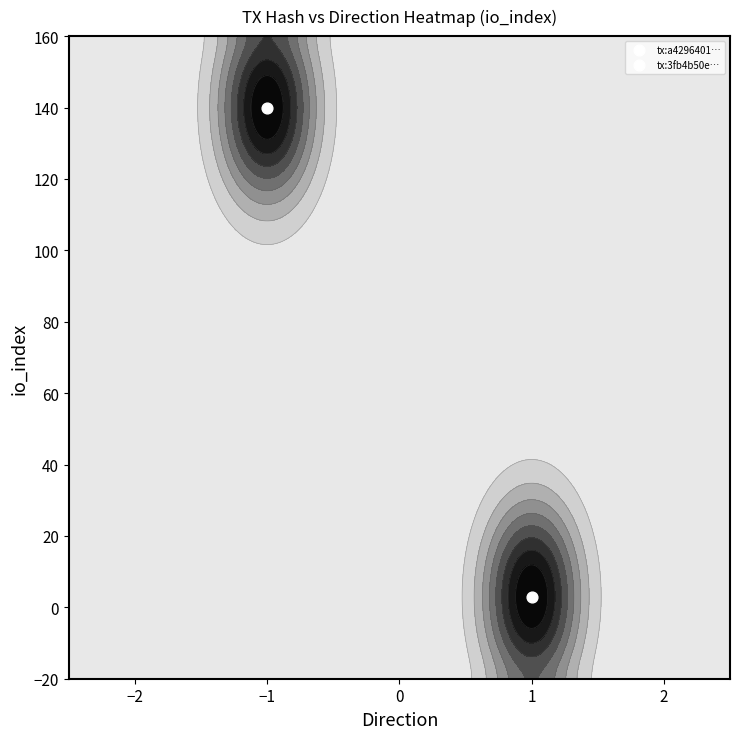

List the labels in order of a429640189e5a89e427b4f8c4c854b7160738cd value, smallest first.

direction, io_index